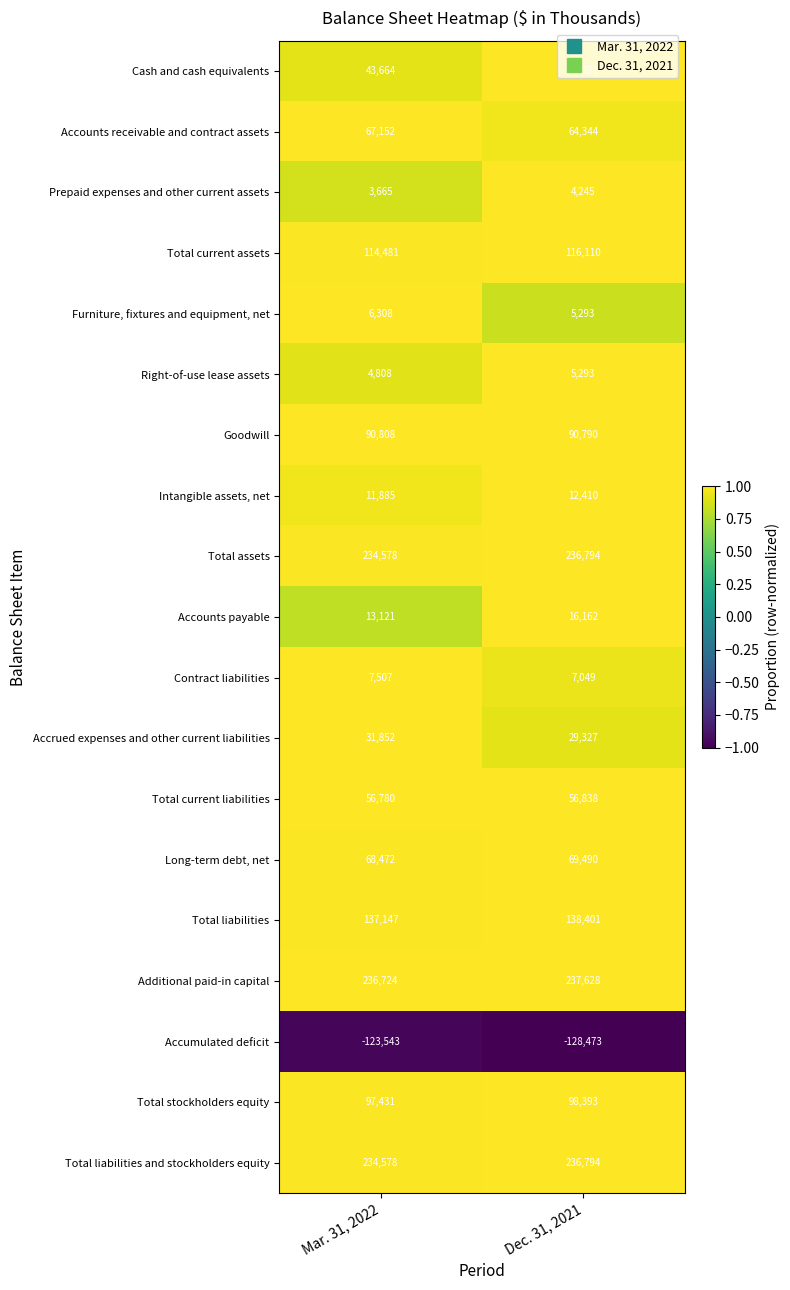

Count the number of categories in the chart.

2